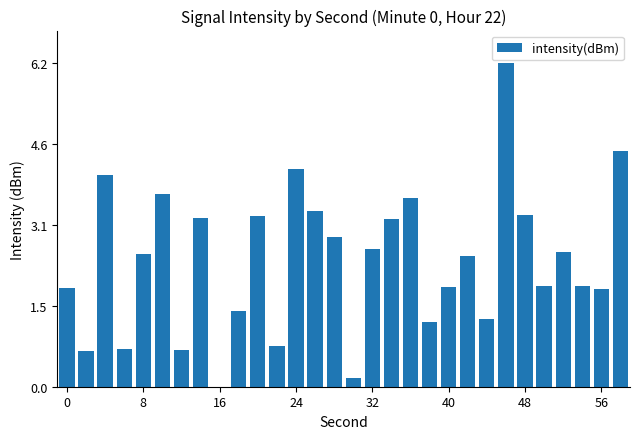

What is the maximum value shown in the chart?

6.2